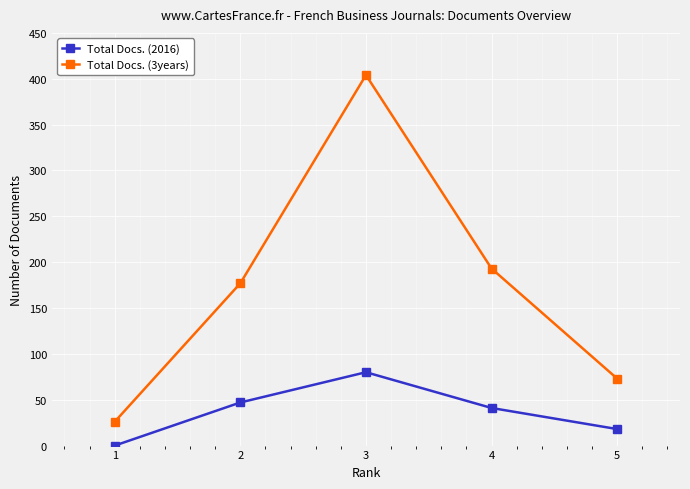

What is the sum of all Total Docs. (2016) values?

186